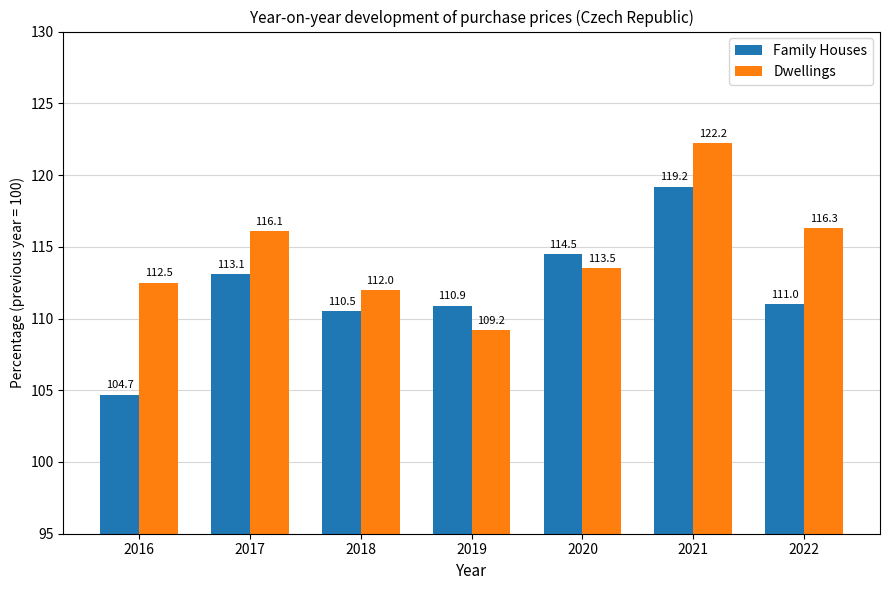

The value of Family Houses at 2019 is 186.8. True or false?

False